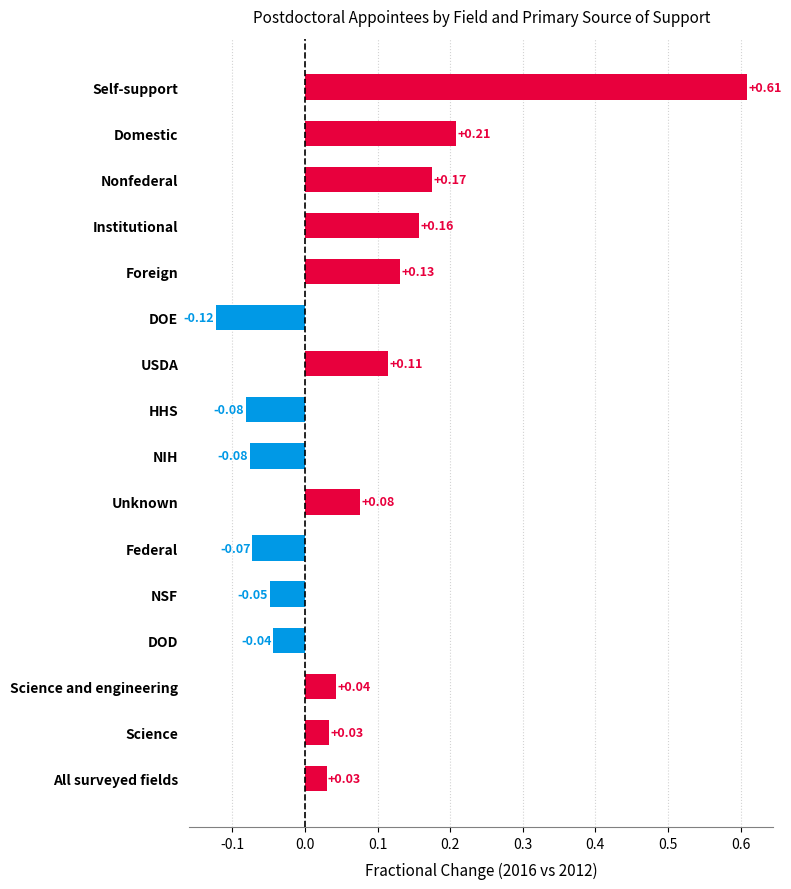

Between DOE and Unknown, which is larger?

Unknown